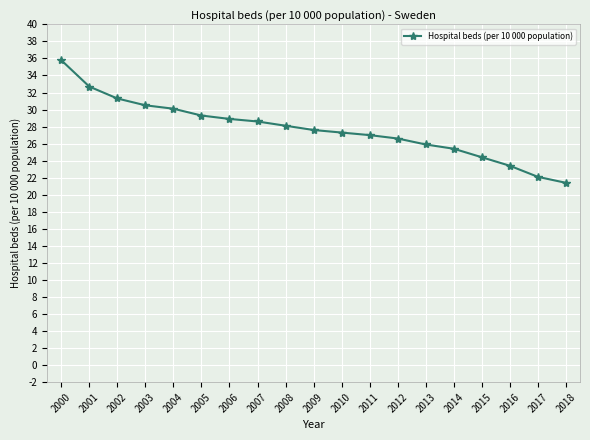

Reading right to left, what are all the values shown in this chart?

21.4	22.1	23.4	24.4	25.4	25.9	26.6	27.0	27.3	27.6	28.1	28.6	28.9	29.3	30.1	30.5	31.3	32.7	35.8